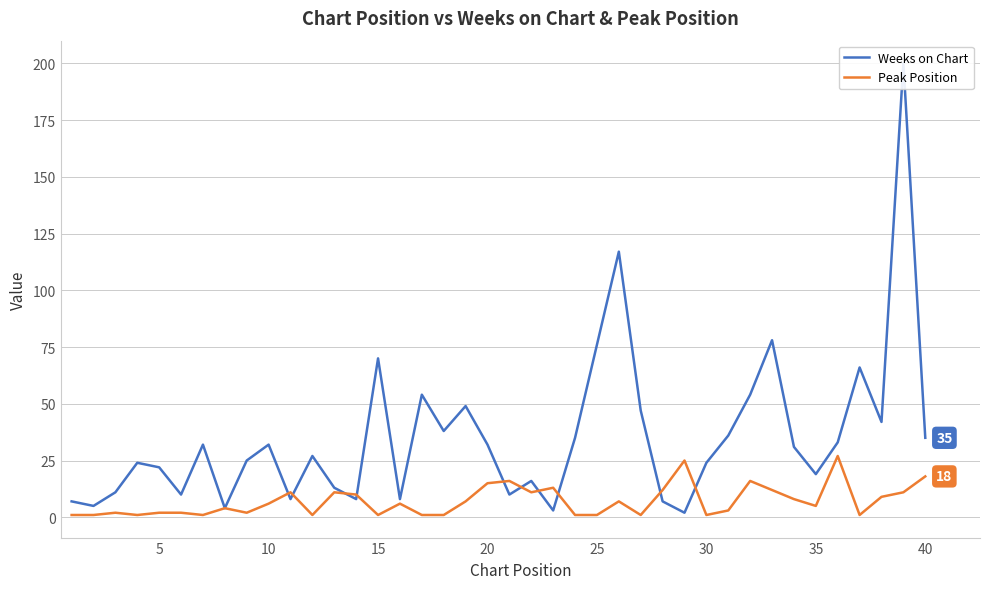

How many interior local valleys does the Weeks on Chart series have?

12